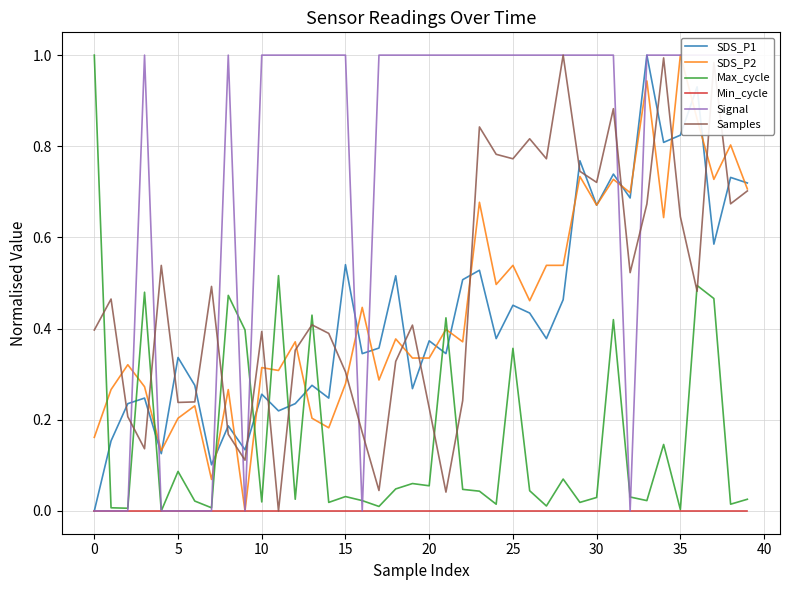

Rank the series at 23 from highest to lowest value.

Signal, Samples, SDS_P2, SDS_P1, Max_cycle, Min_cycle